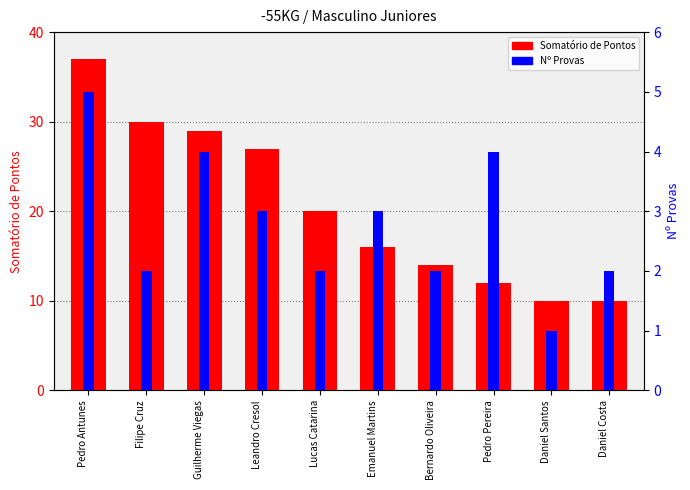

What is the highest value of the Somatório de Pontos series?

37